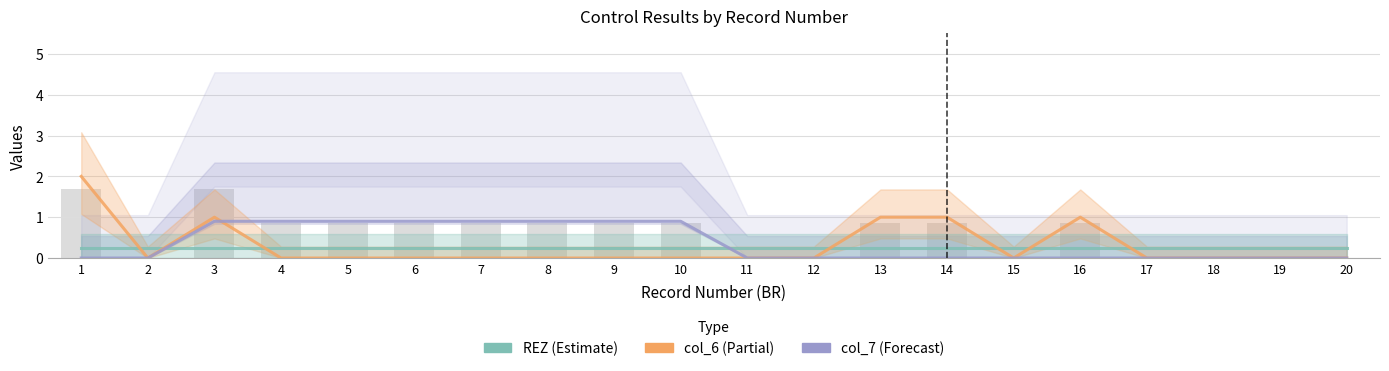

What is the sum of the REZ values at 1 and 11?

0.5